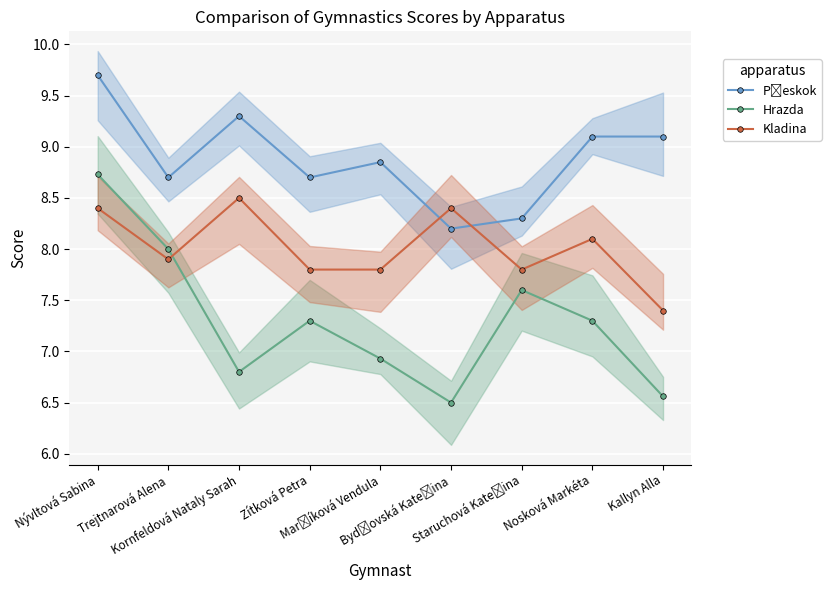

True or false: Hrazda has a value of 4.9 at Nosková Markéta.

False